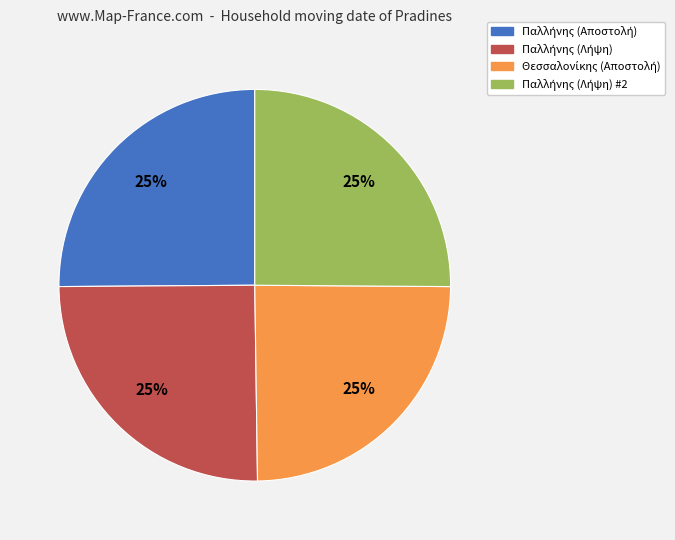

Is there a majority slice in this chart?

No